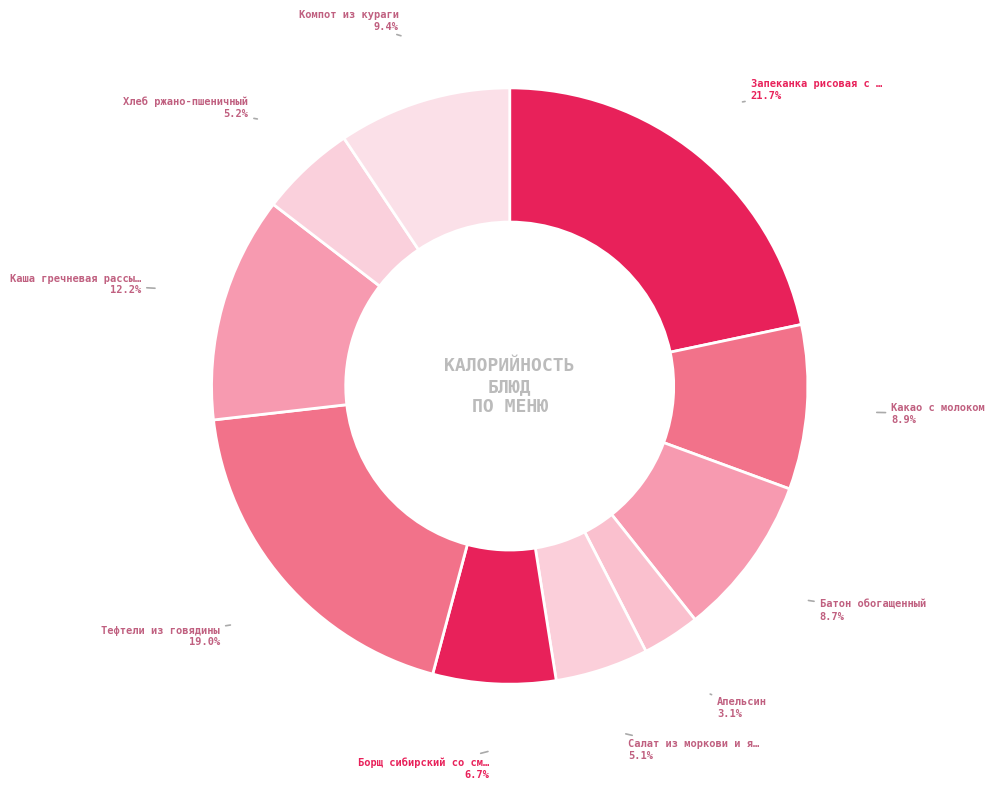

How many slices are in this pie chart?

10